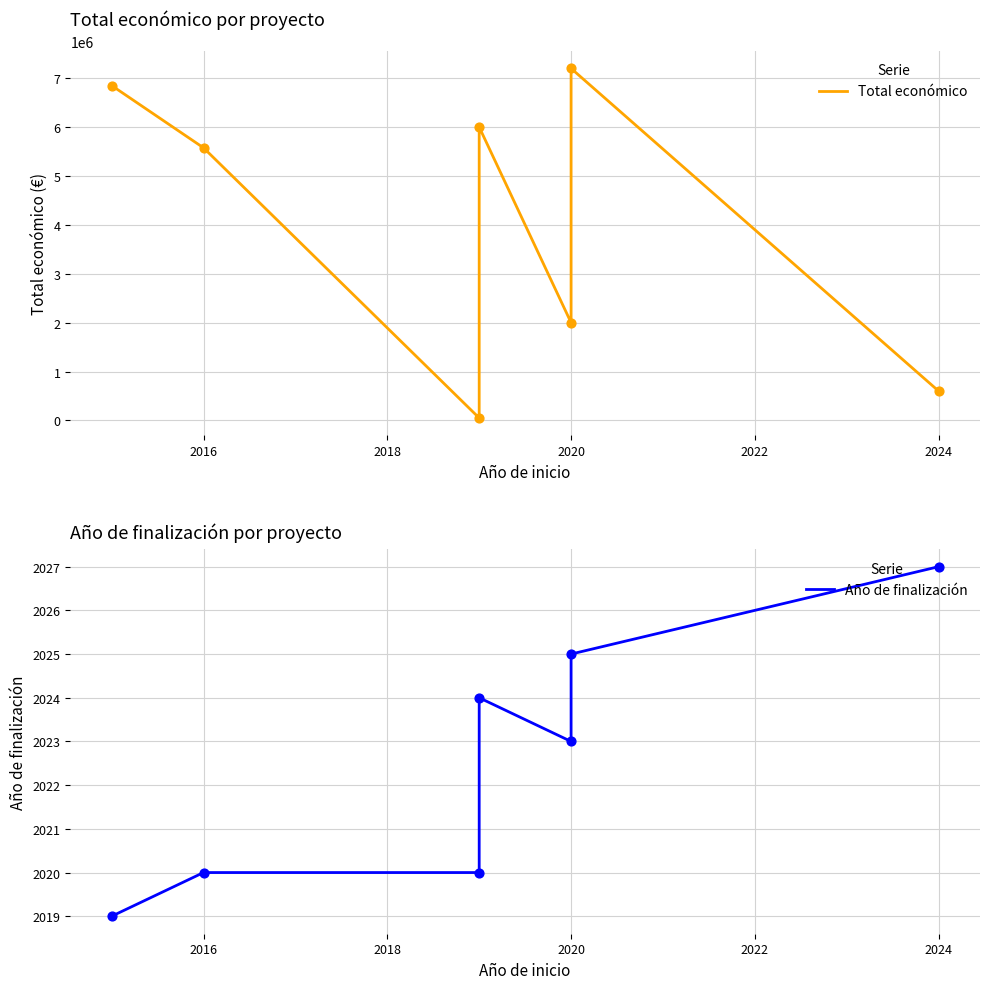

What are all the series names shown in the legend?

Total económico, Año de finalización